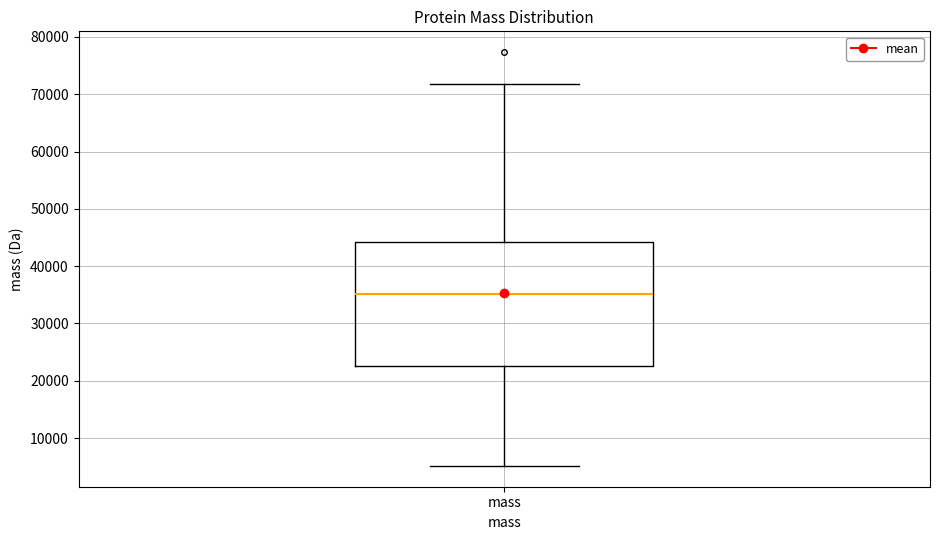

Transcribe this box plot: give where the median line is, the range the box spans, and where the two whiskers end, as read against the y-axis. The values are not printed on the chart, so give them approximately, as read against the axis.

median 35000, box 23000 to 44000, whiskers 5000 to 72000